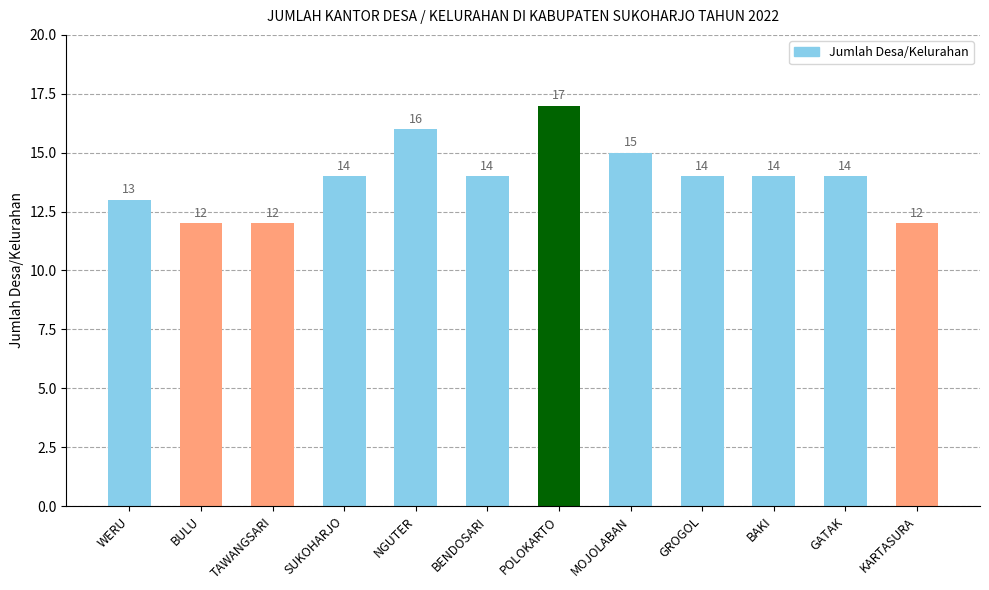

What is the ratio of the value at GATAK to the value at BAKI?

1.0